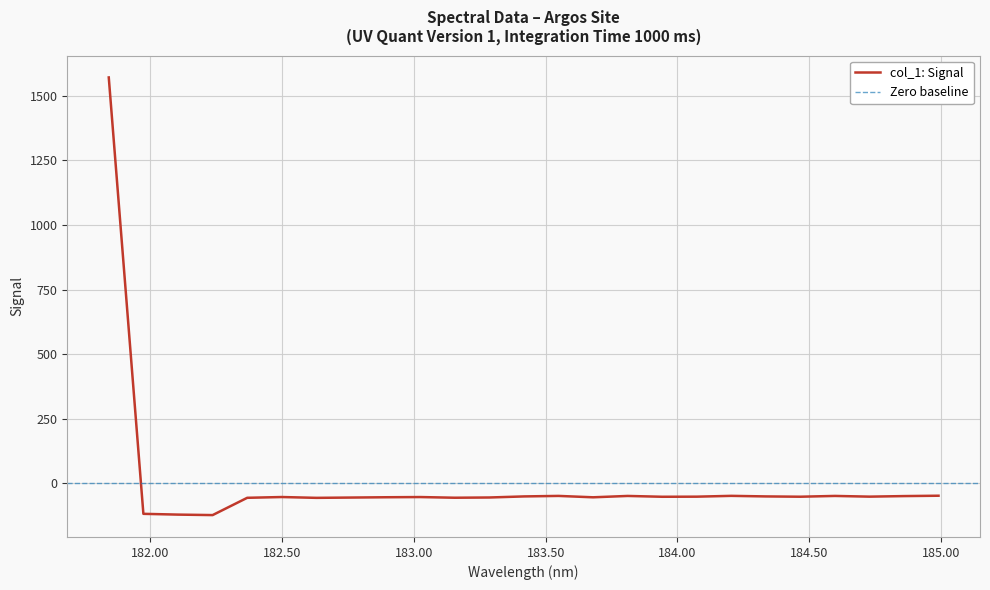

How many interior local peaks (higher than both neighbors) does the data have?

6